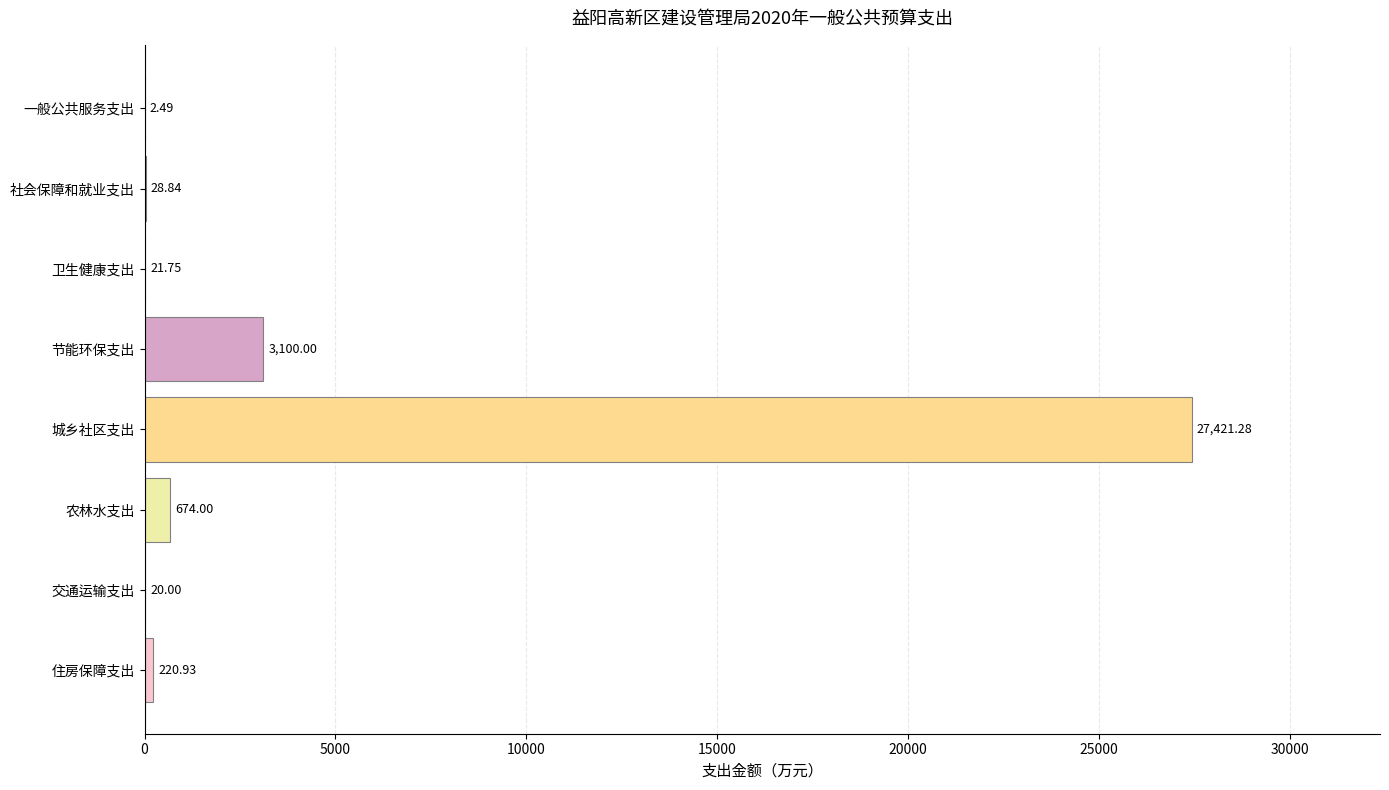

What is the sum of the values at 节能环保支出 and 一般公共服务支出?

3102.5